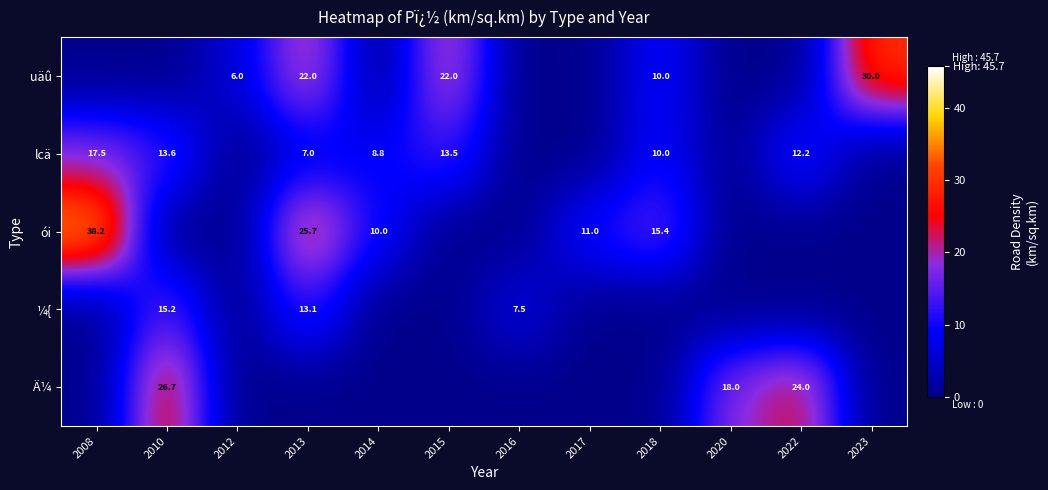

At how many categories does at least one series exceed 35?

1